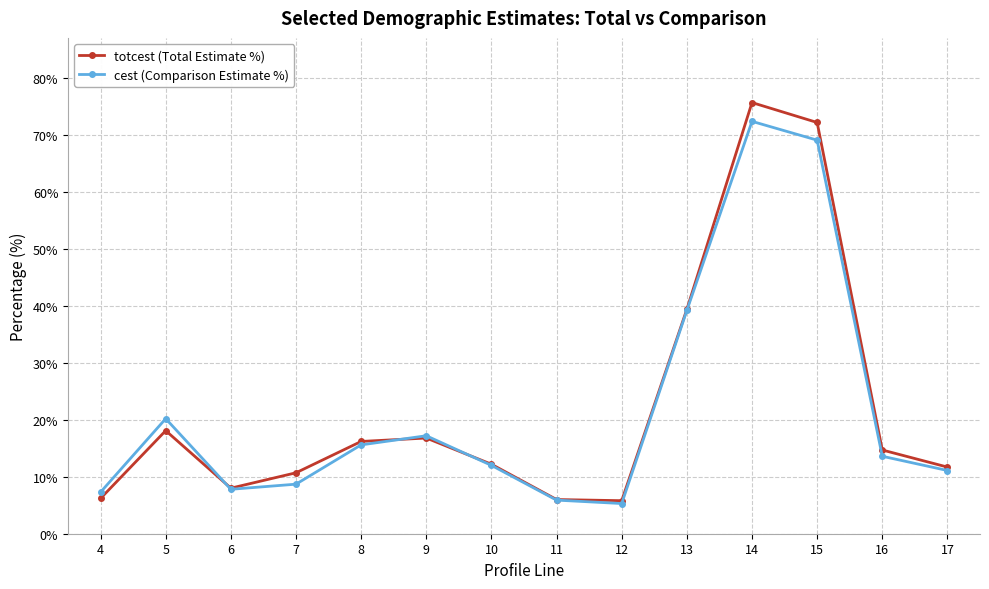

True or false: cest (Comparison Estimate %) and totcest (Total Estimate %) cross at least once.

True